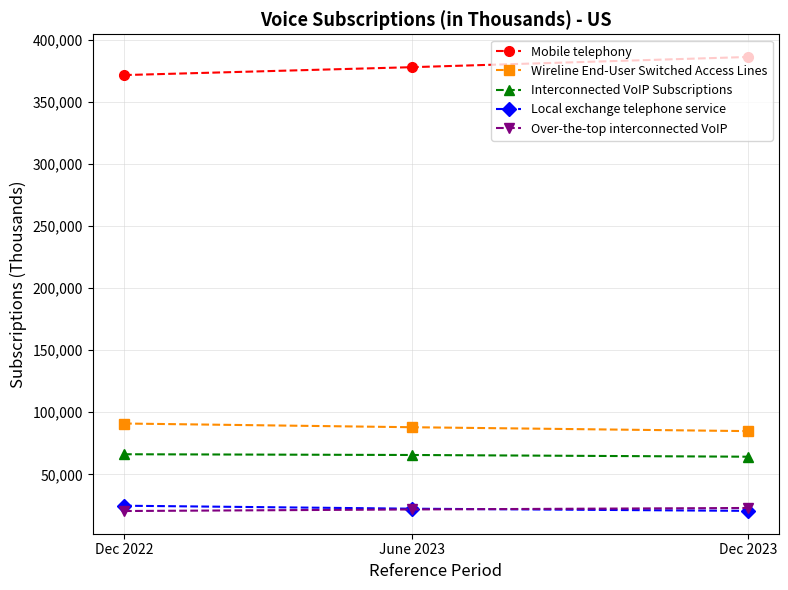

The value of Interconnected VoIP Subscriptions at Dec 2023 is 64219. True or false?

True